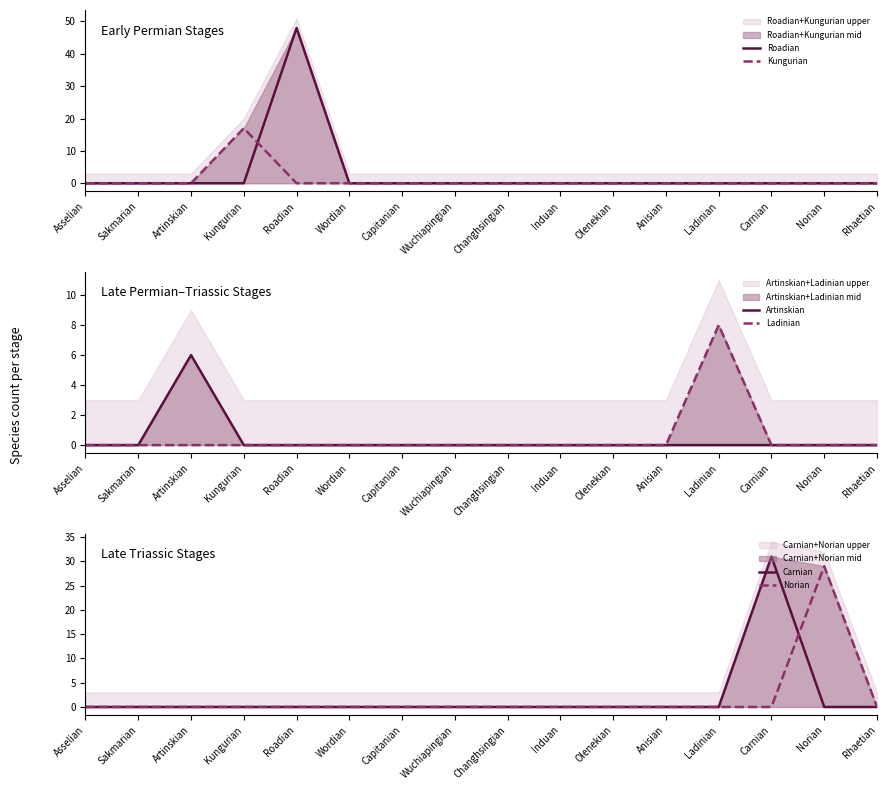

At which label does Norian reach its minimum?

Asselian